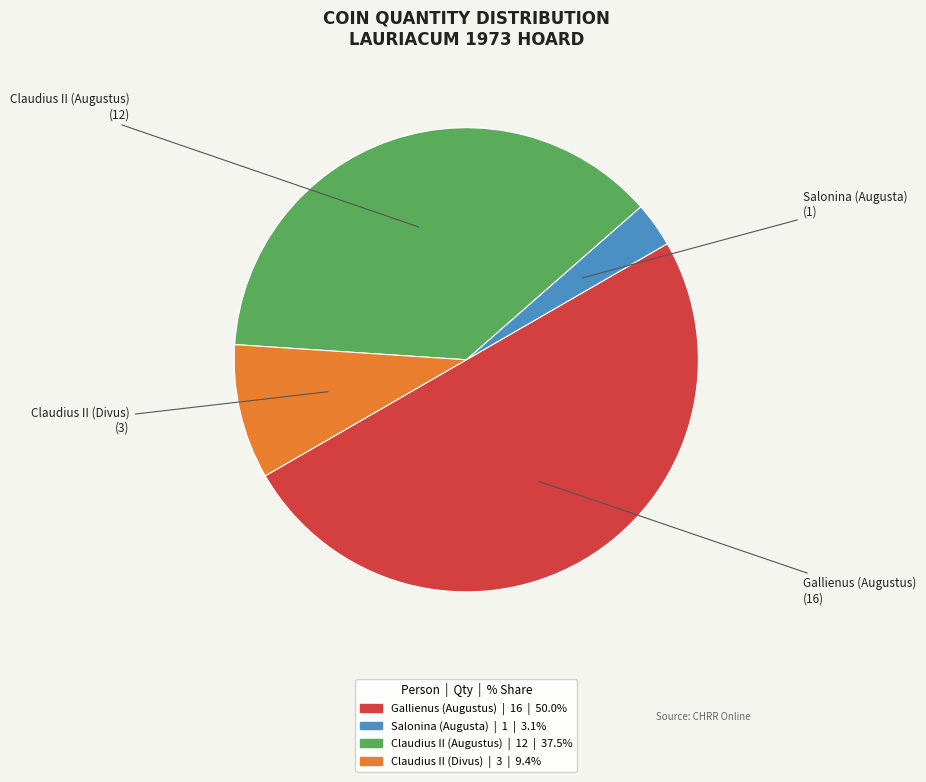

What is the smallest slice in the pie chart?

Salonina (Augusta)